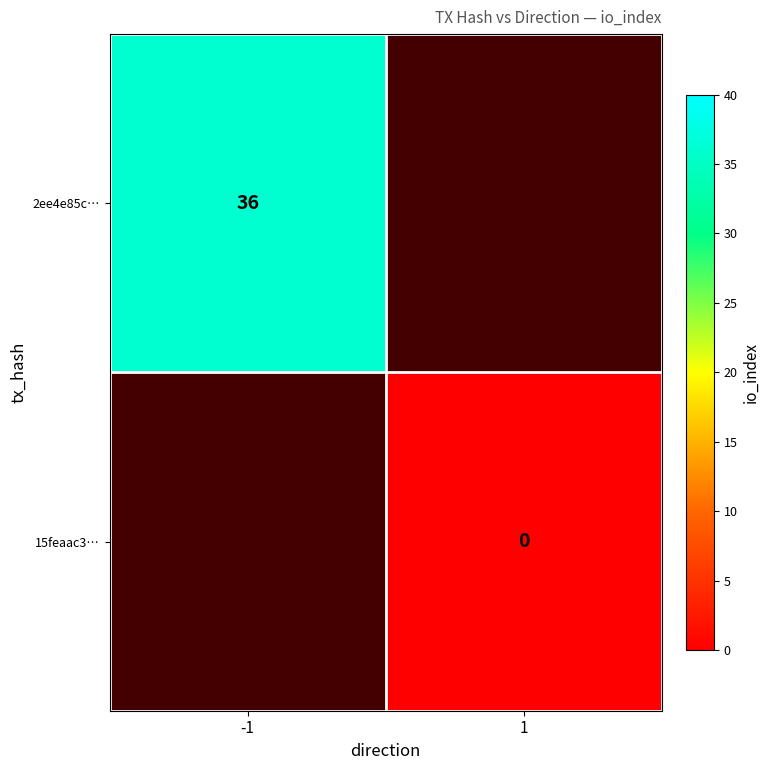

The value of 2ee4e85c… at -1 is 36. True or false?

True